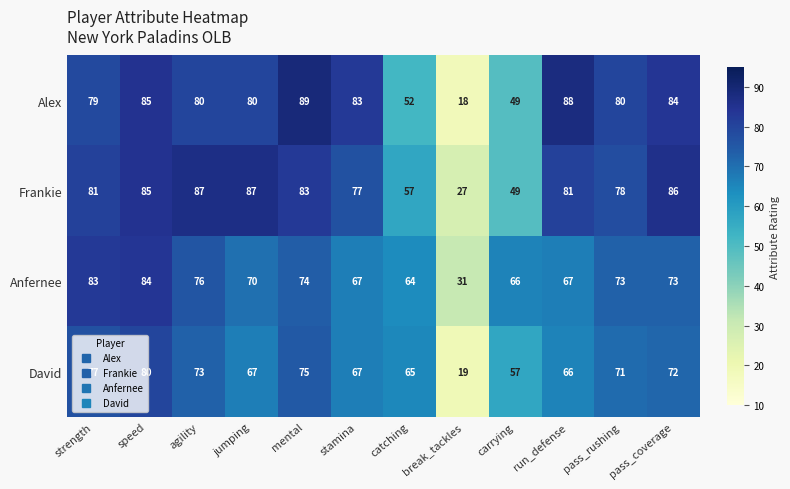

Is it true that Anfernee equals 112 at pass_coverage?

False